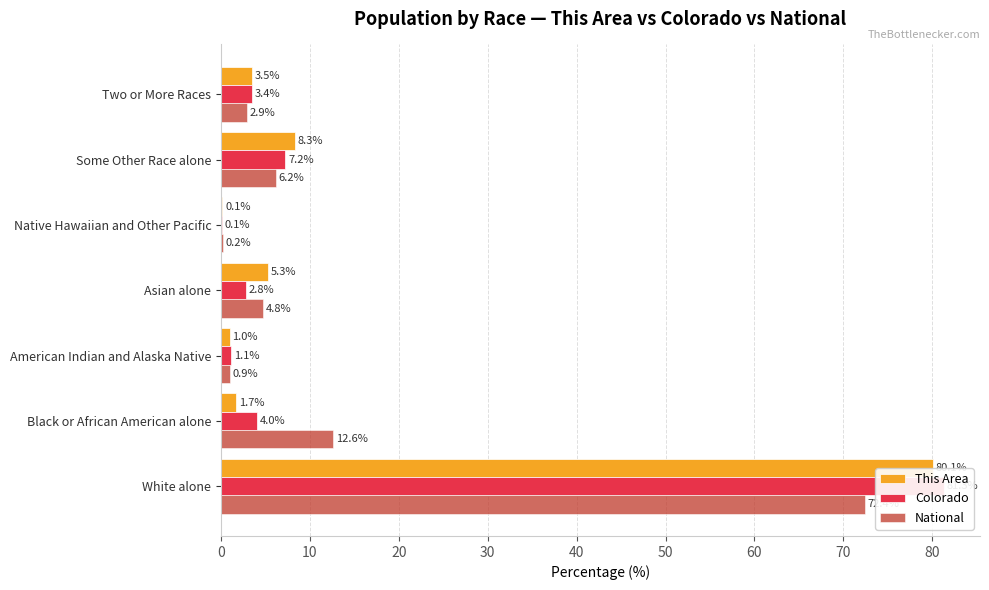

What is the lowest value of the National series?

0.2